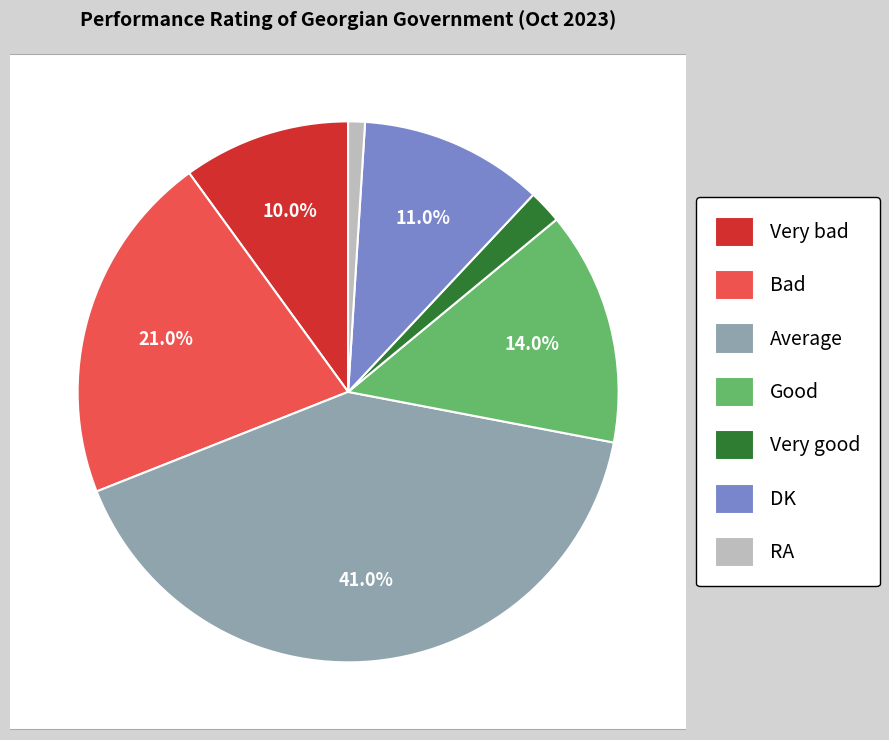

Rank the categories by value from lowest to highest.

RA, Very good, Very bad, DK, Good, Bad, Average